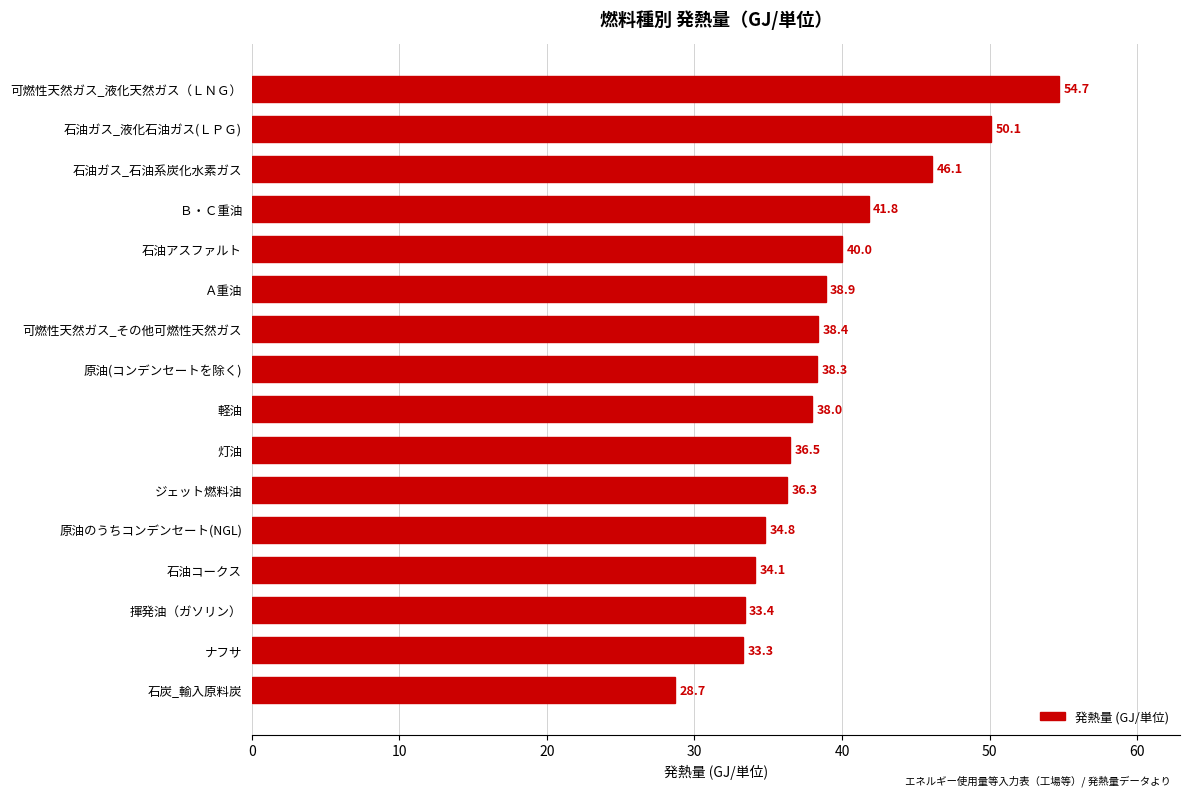

What is the smallest value displayed?

28.7